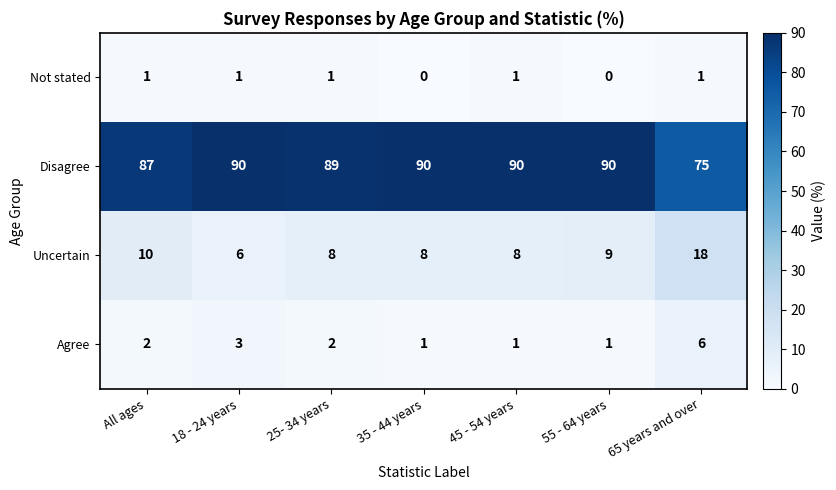

Which series has the widest spread of values?

Disagree